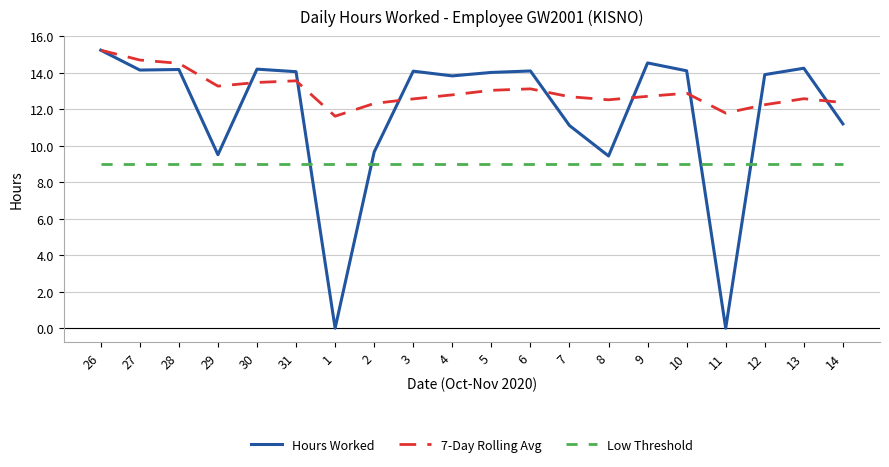

Where does the 7-Day Rolling Avg series first go above 12?

26